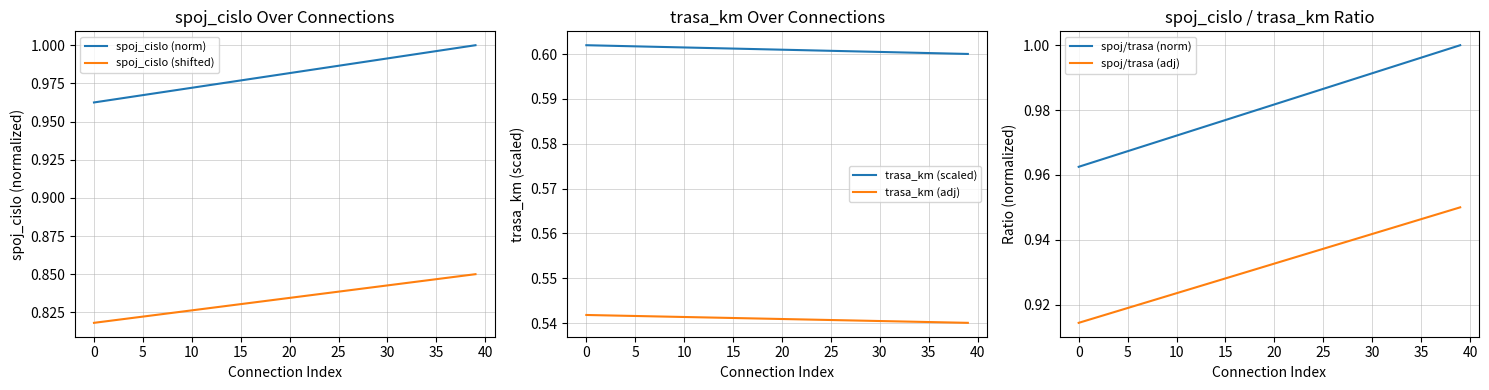

Reading left to right, extract all data points from this chart.

spoj_cislo (norm): 1.0	1.0	1.0	1.0	1.0	1.0	1.0	1.0	1.0	1.0	1.0	1.0	1.0	1.0	1.0	1.0	1.0	1.0	1.0	1.0	1.0	1.0	1.0	1.0	1.0	1.0	1.0	1.0	1.0	1.0	1.0	1.0	1.0	1.0	1.0	1.0	1.0	1.0	1.0	1.0
spoj_cislo (shifted): 0.8	0.8	0.8	0.8	0.8	0.8	0.8	0.8	0.8	0.8	0.8	0.8	0.8	0.8	0.8	0.8	0.8	0.8	0.8	0.8	0.8	0.8	0.8	0.8	0.8	0.8	0.8	0.8	0.8	0.8	0.8	0.8	0.8	0.8	0.8	0.8	0.8	0.8	0.8	0.8
trasa_km (scaled): 0.6	0.6	0.6	0.6	0.6	0.6	0.6	0.6	0.6	0.6	0.6	0.6	0.6	0.6	0.6	0.6	0.6	0.6	0.6	0.6	0.6	0.6	0.6	0.6	0.6	0.6	0.6	0.6	0.6	0.6	0.6	0.6	0.6	0.6	0.6	0.6	0.6	0.6	0.6	0.6
trasa_km (adj): 0.5	0.5	0.5	0.5	0.5	0.5	0.5	0.5	0.5	0.5	0.5	0.5	0.5	0.5	0.5	0.5	0.5	0.5	0.5	0.5	0.5	0.5	0.5	0.5	0.5	0.5	0.5	0.5	0.5	0.5	0.5	0.5	0.5	0.5	0.5	0.5	0.5	0.5	0.5	0.5
spoj/trasa (norm): 1.0	1.0	1.0	1.0	1.0	1.0	1.0	1.0	1.0	1.0	1.0	1.0	1.0	1.0	1.0	1.0	1.0	1.0	1.0	1.0	1.0	1.0	1.0	1.0	1.0	1.0	1.0	1.0	1.0	1.0	1.0	1.0	1.0	1.0	1.0	1.0	1.0	1.0	1.0	1.0
spoj/trasa (adj): 0.9	0.9	0.9	0.9	0.9	0.9	0.9	0.9	0.9	0.9	0.9	0.9	0.9	0.9	0.9	0.9	0.9	0.9	0.9	0.9	0.9	0.9	0.9	0.9	0.9	0.9	0.9	0.9	0.9	0.9	0.9	0.9	0.9	0.9	0.9	0.9	0.9	0.9	0.9	0.9